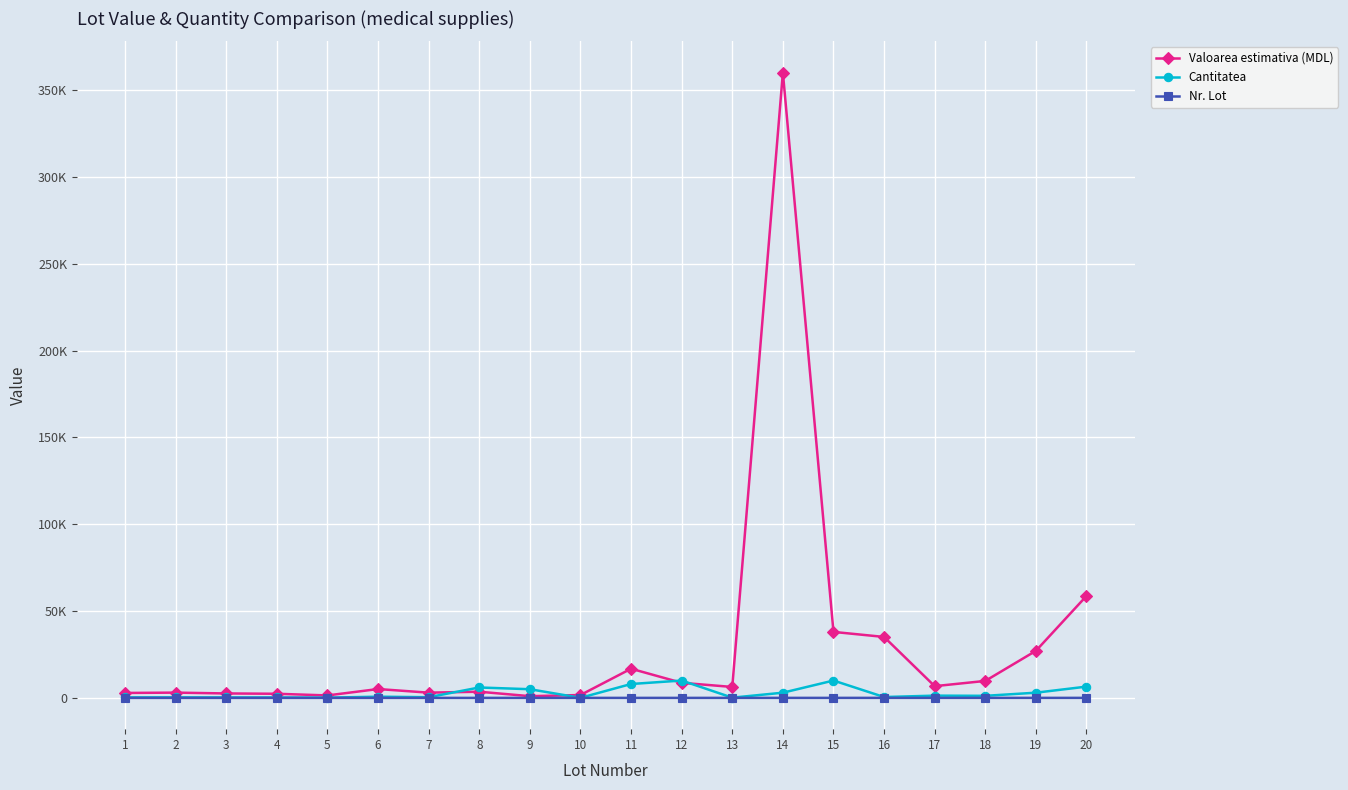

What are all the series names shown in the legend?

Valoarea estimativa (MDL), Cantitatea, Nr. Lot